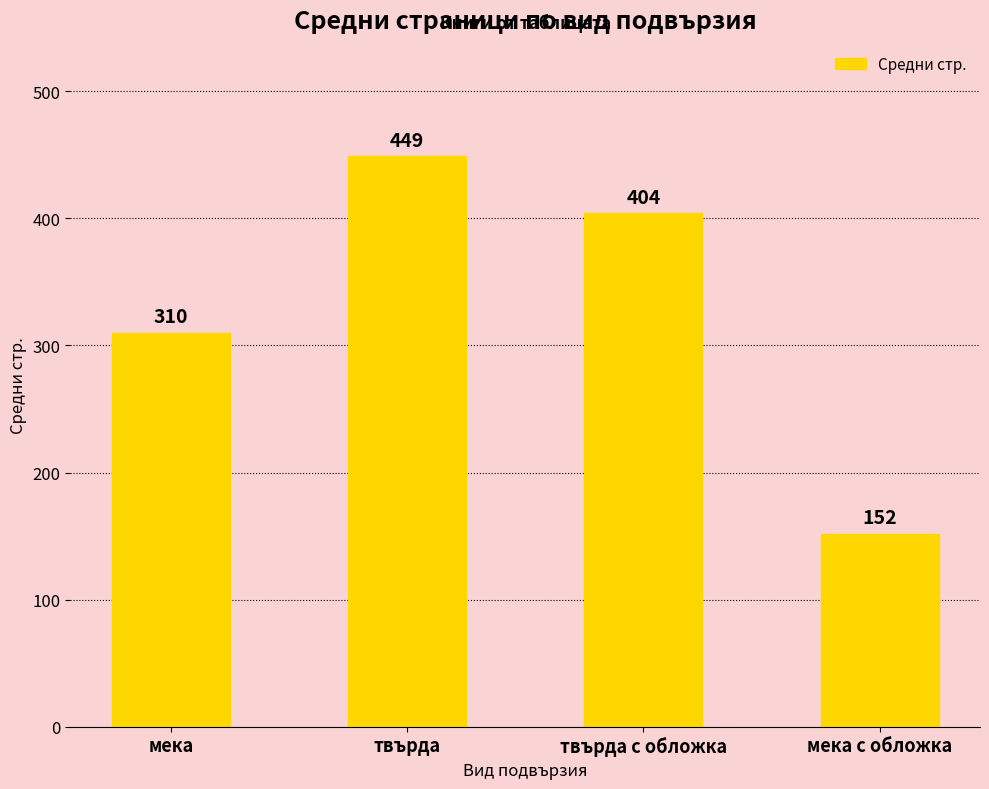

Where does the data first go above 404?

твърда